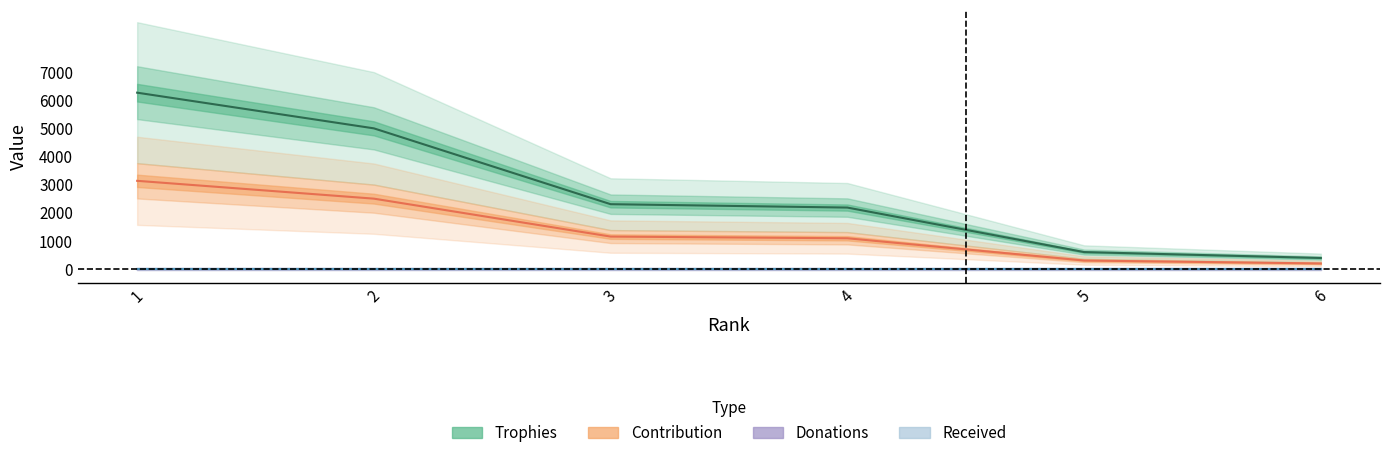

At which label does Trophies first exceed 2303?

1